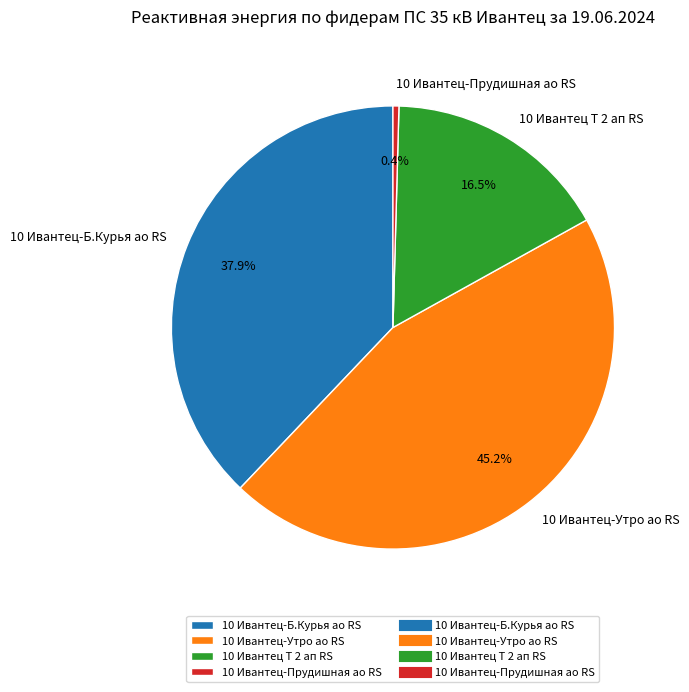

Does any single category account for the majority?

No